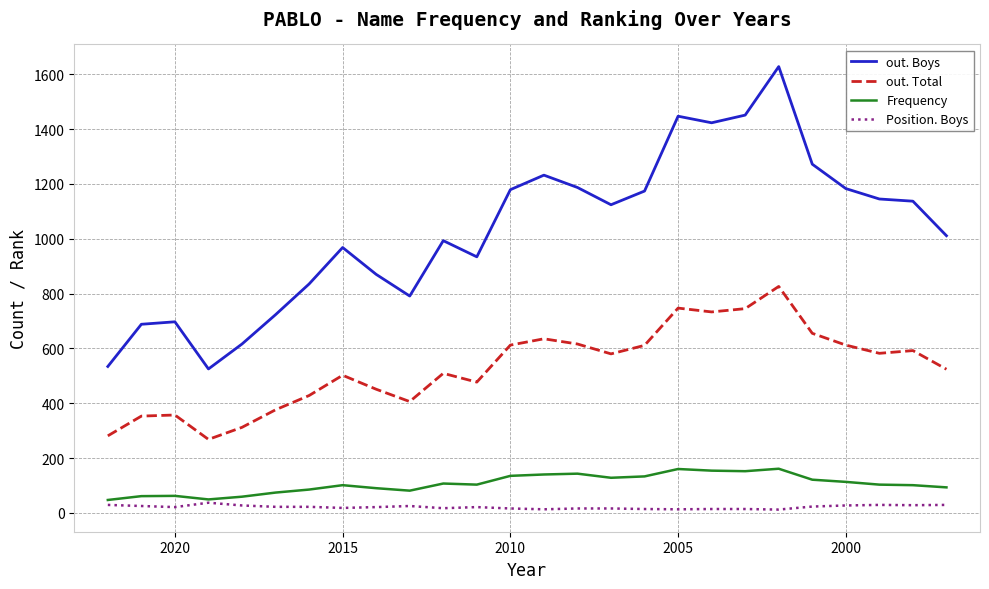

How many values in the Frequency series exceed 103?

12